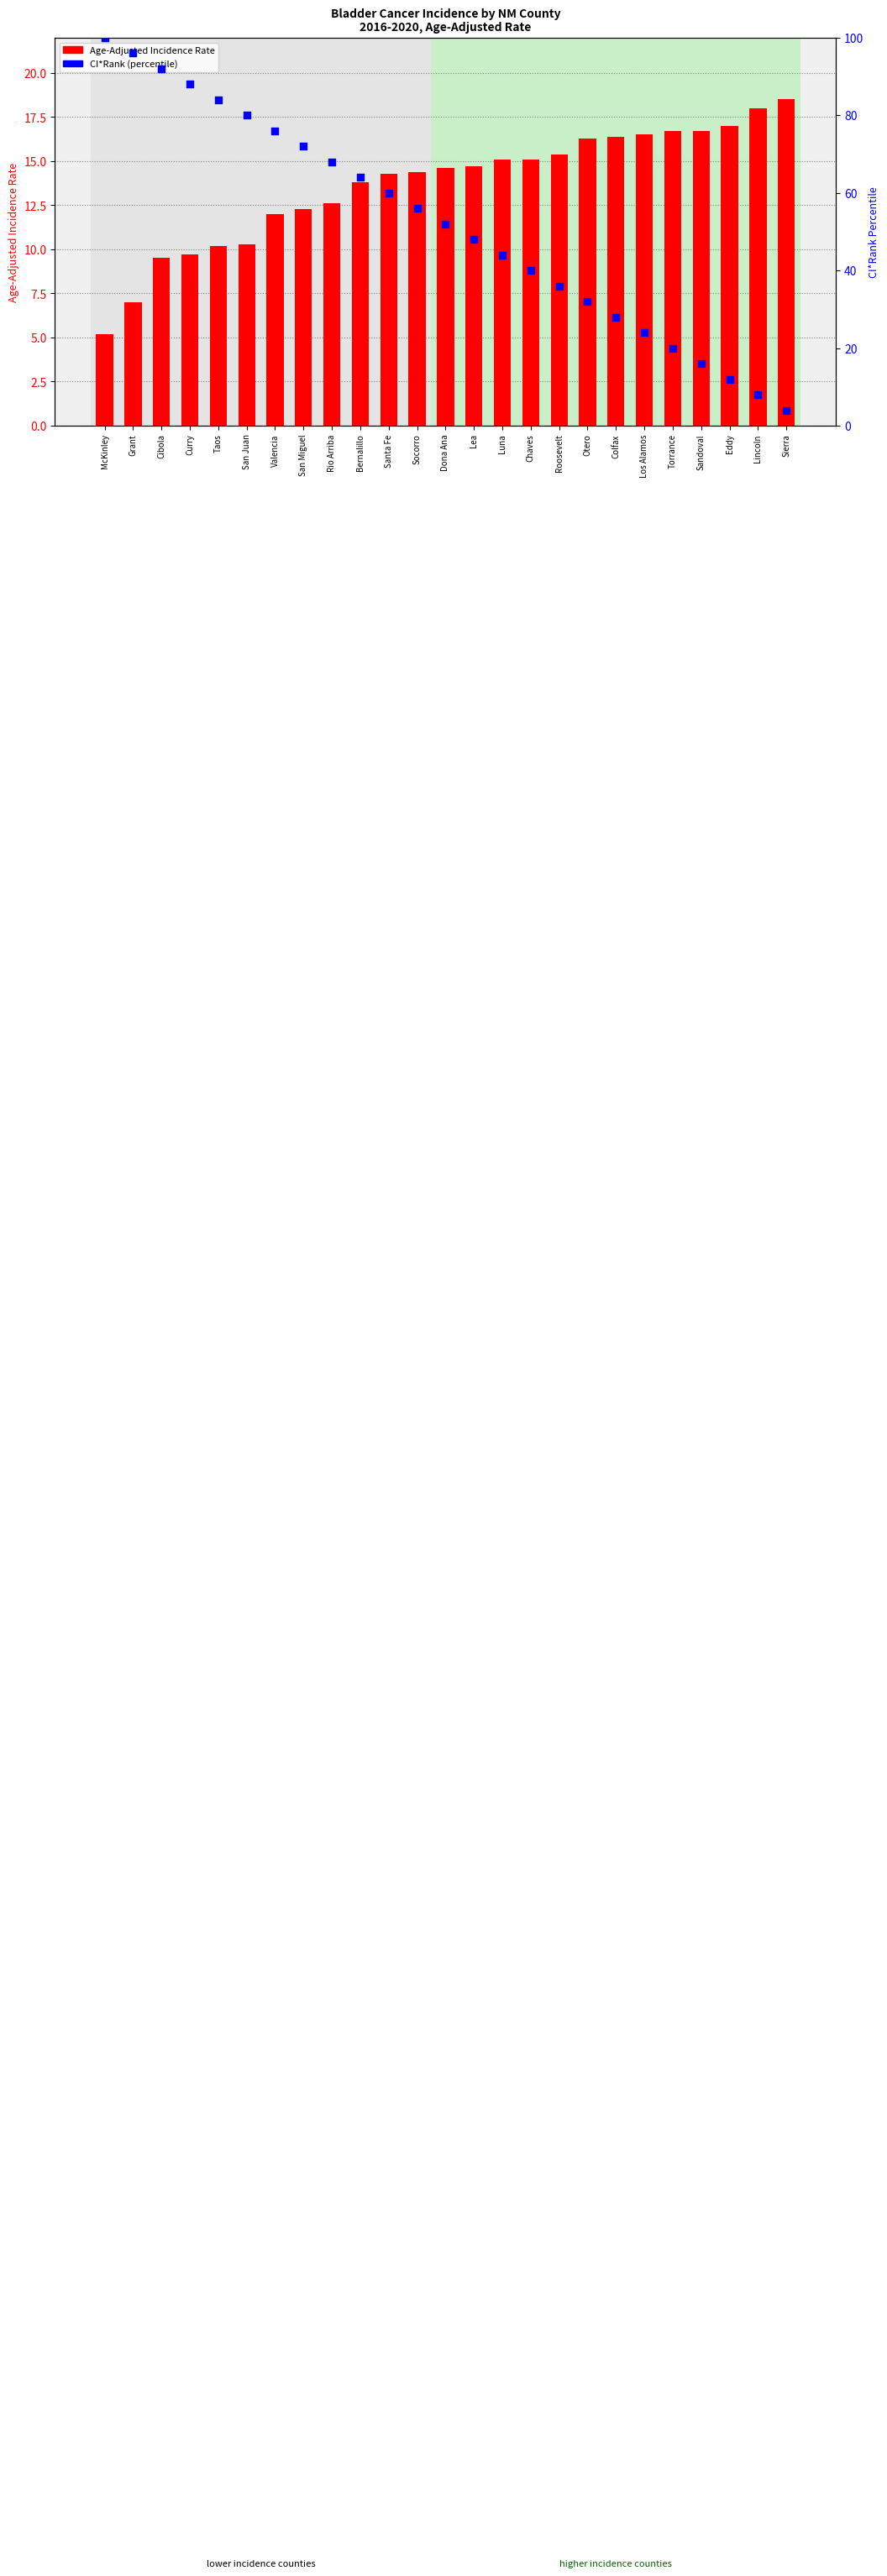

What is the total value across all series at Otero?

48.3